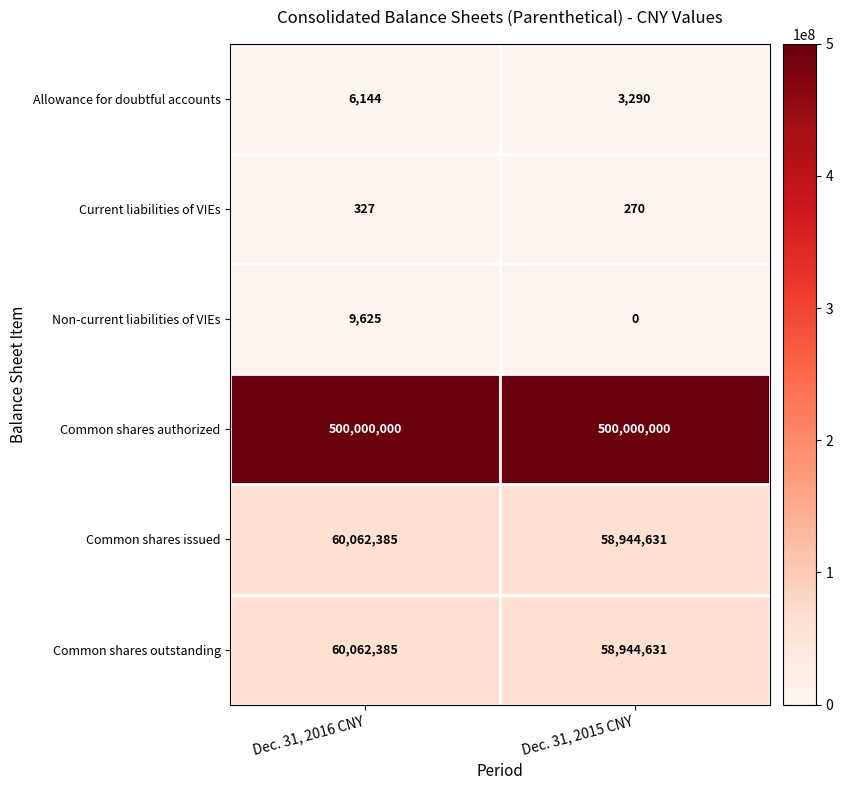

Is the value of Current liabilities of VIEs at Dec. 31, 2016 CNY greater than the value of Common shares outstanding at Dec. 31, 2015 CNY?

No